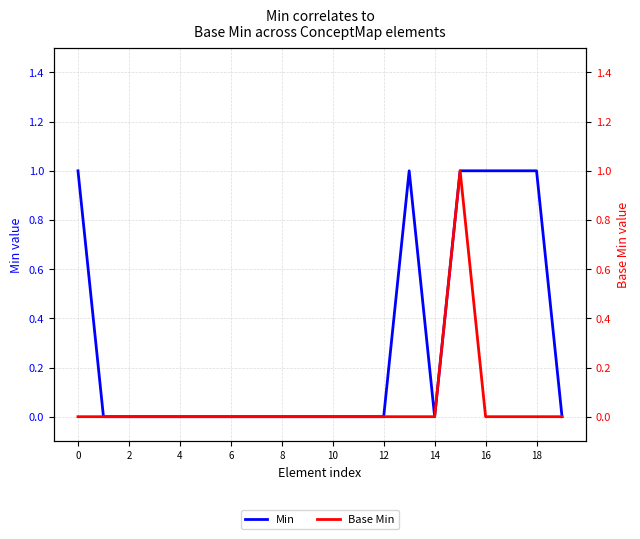

Count the number of categories in the chart.

20